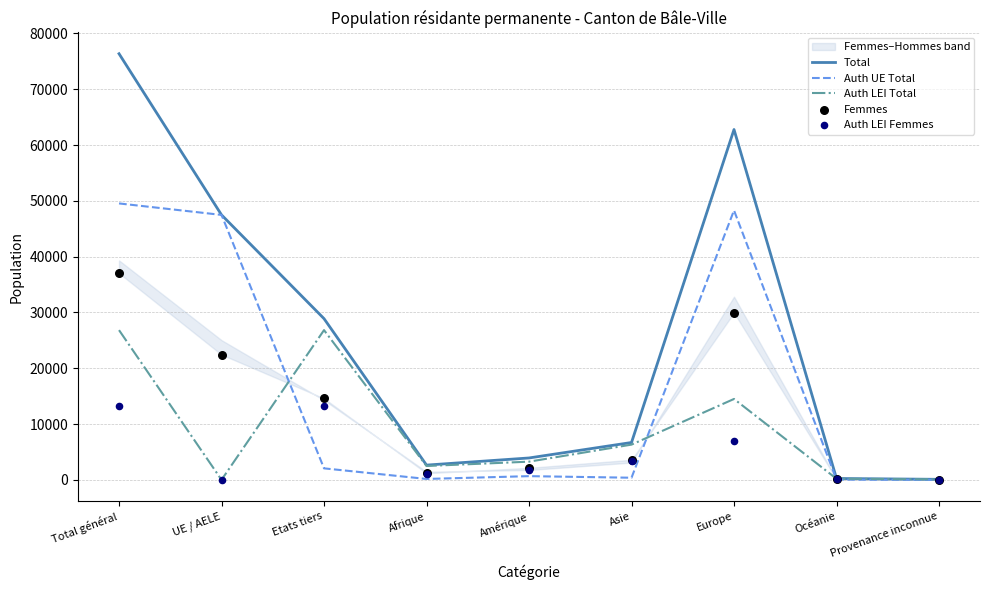

At which category is the sum across all series the highest?

Total général